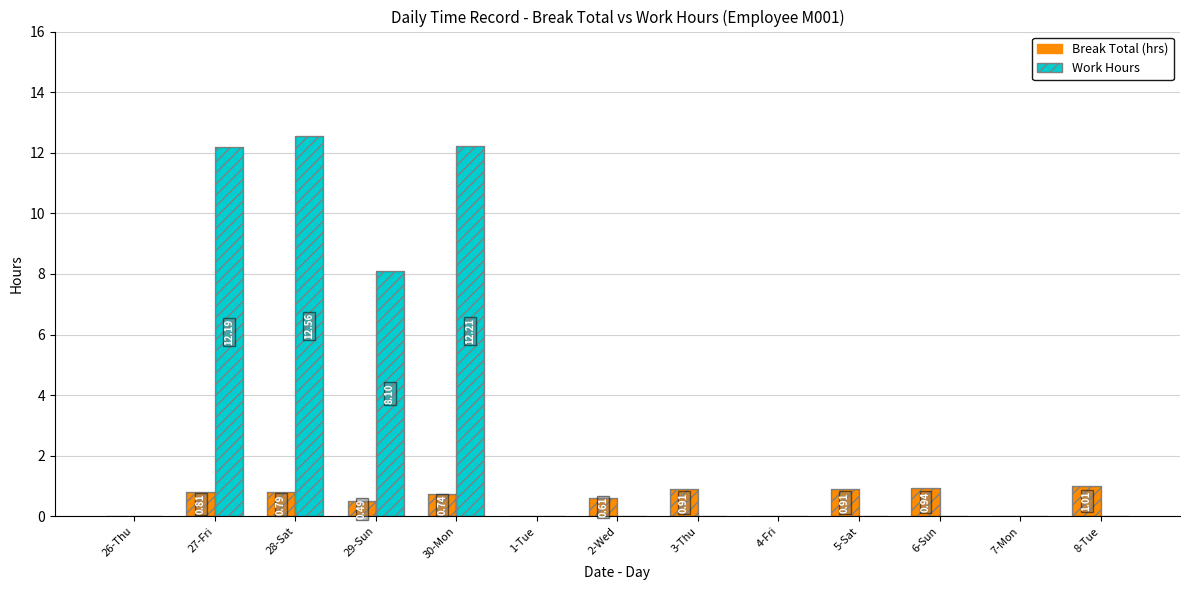

How many distinct data groups are displayed?

2